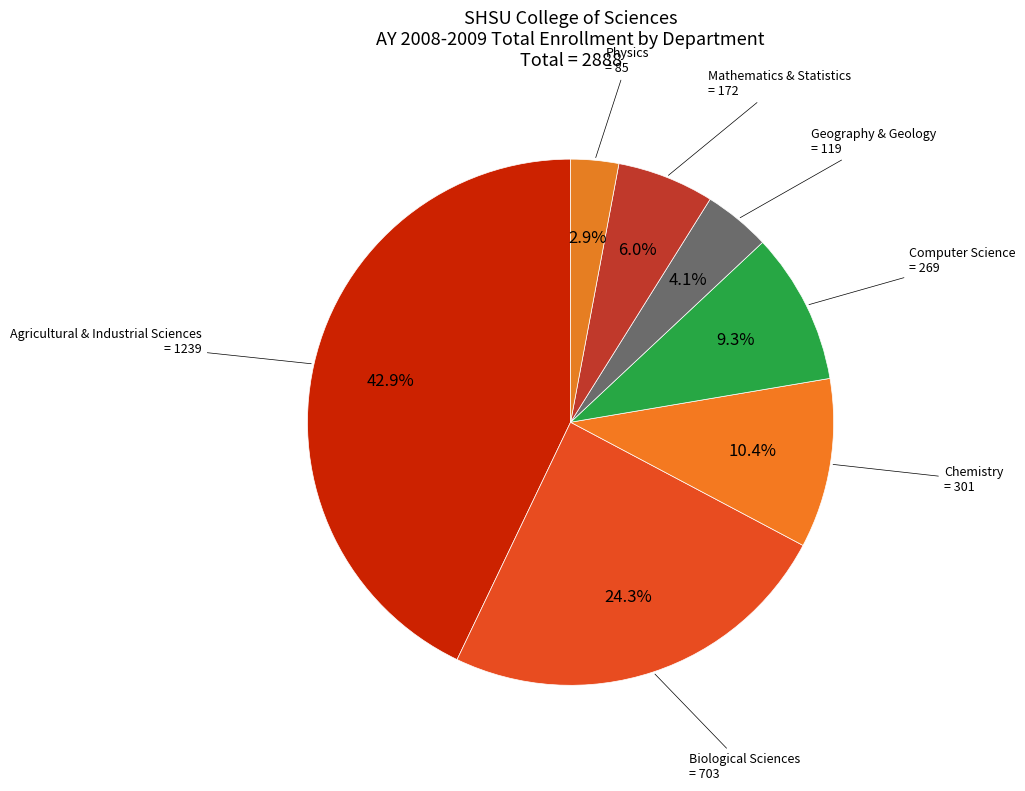

Count the number of slices in the pie.

7